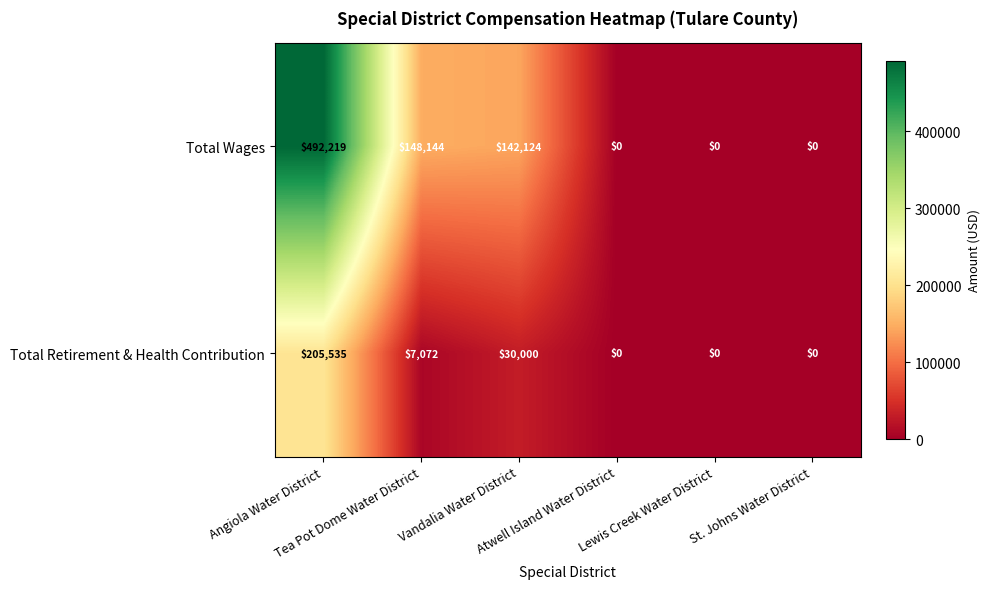

List the series in order of their overall mean, lowest first.

Total Retirement & Health Contribution, Total Wages